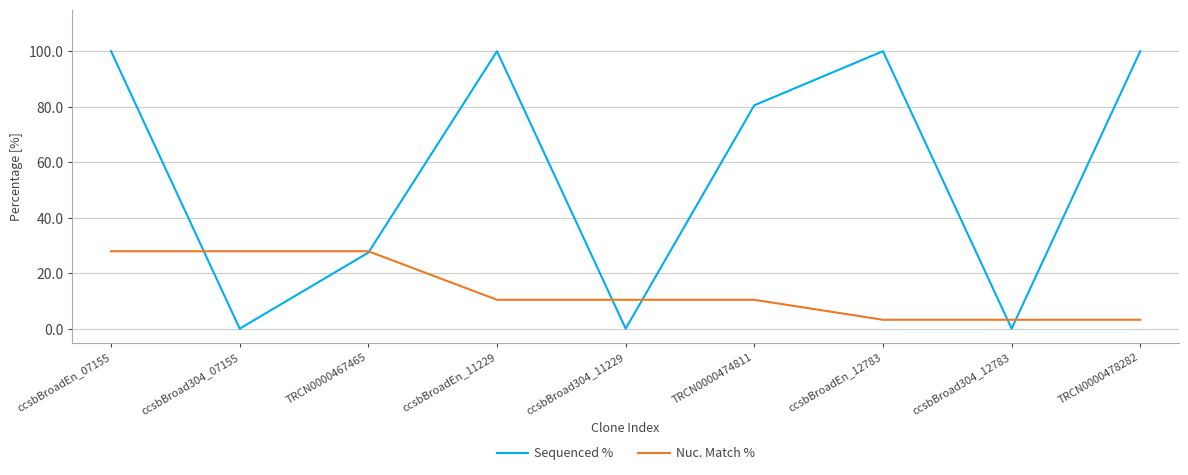

Which series changed the most between ccsbBroadEn_07155 and TRCN0000474811?

Sequenced %